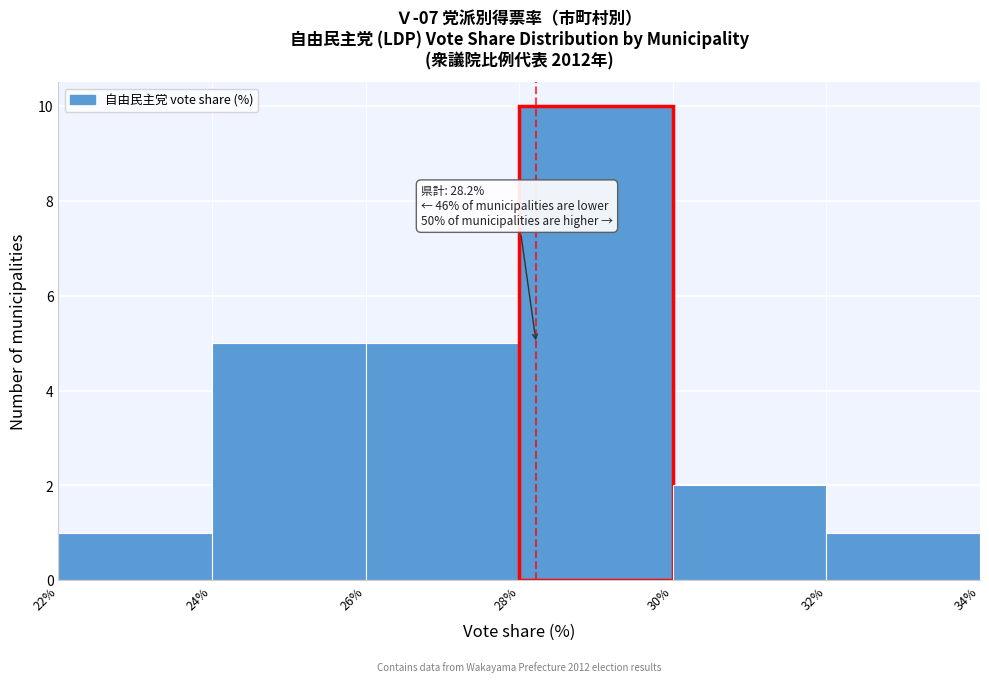

Over which range of the x-axis is the bar tallest?

28% to 30%